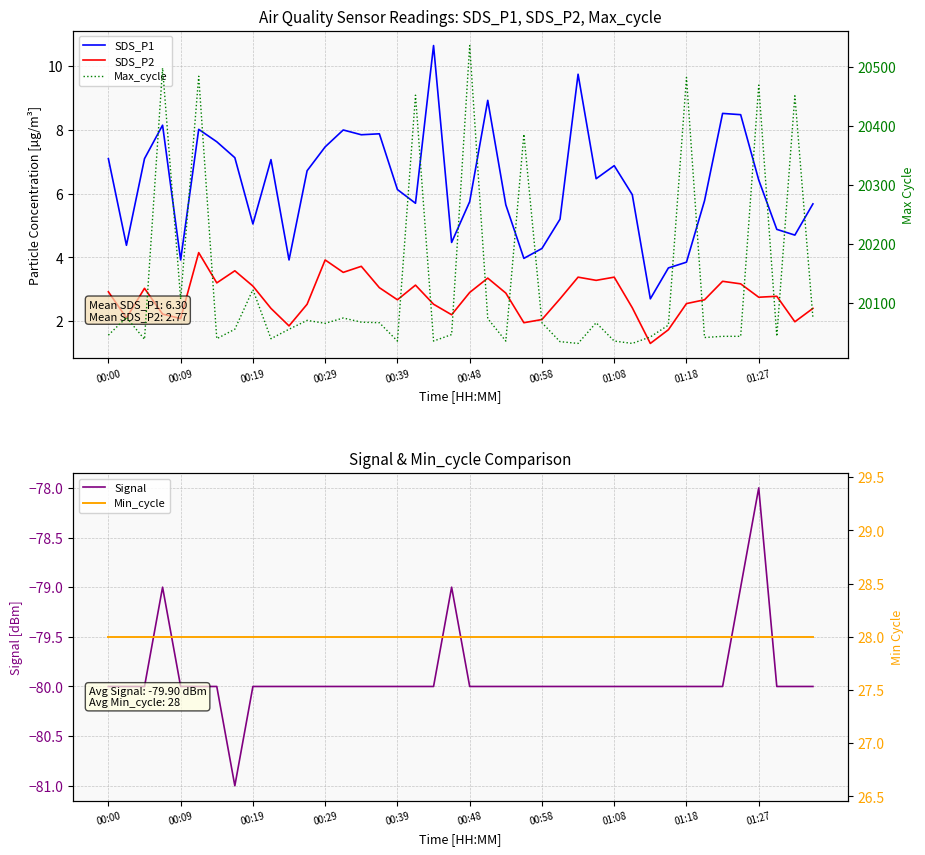

The Signal series shows -80.0 at 29. True or false?

True